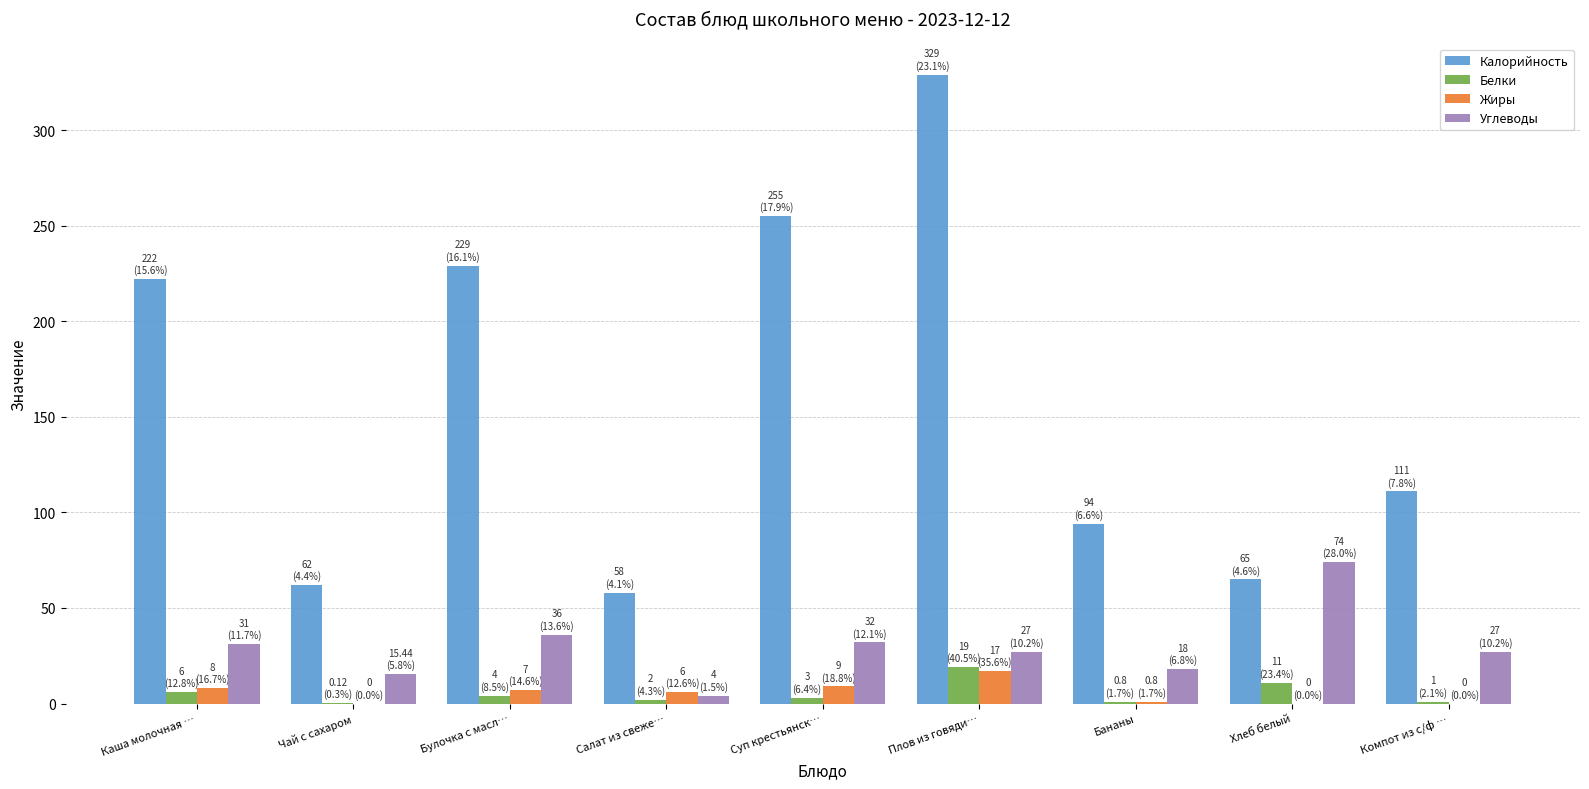

Which category has the highest value in the Белки series?

Плов из говяди…